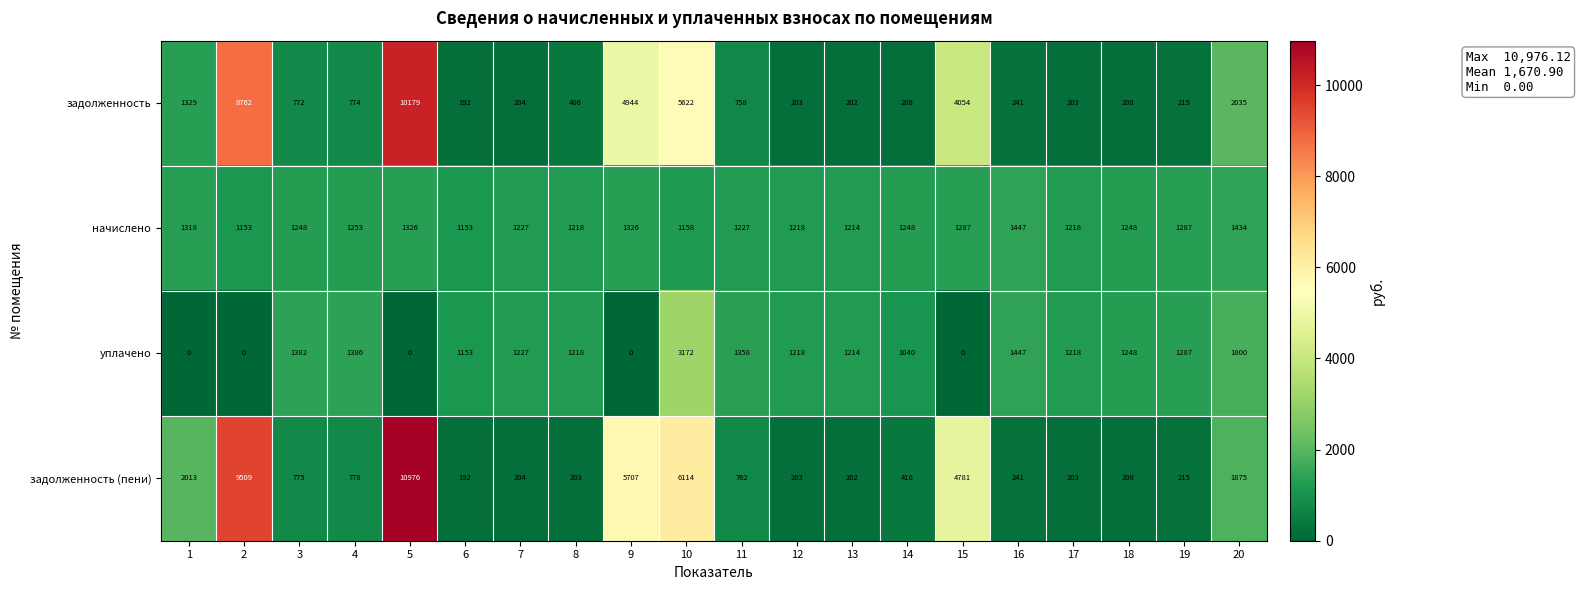

What is the total value across all series at 8?

3045